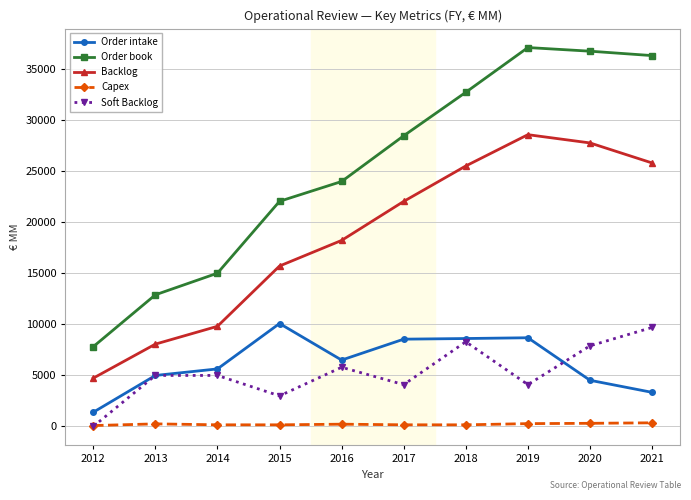

What value does the Soft Backlog series have at 2016?

5800